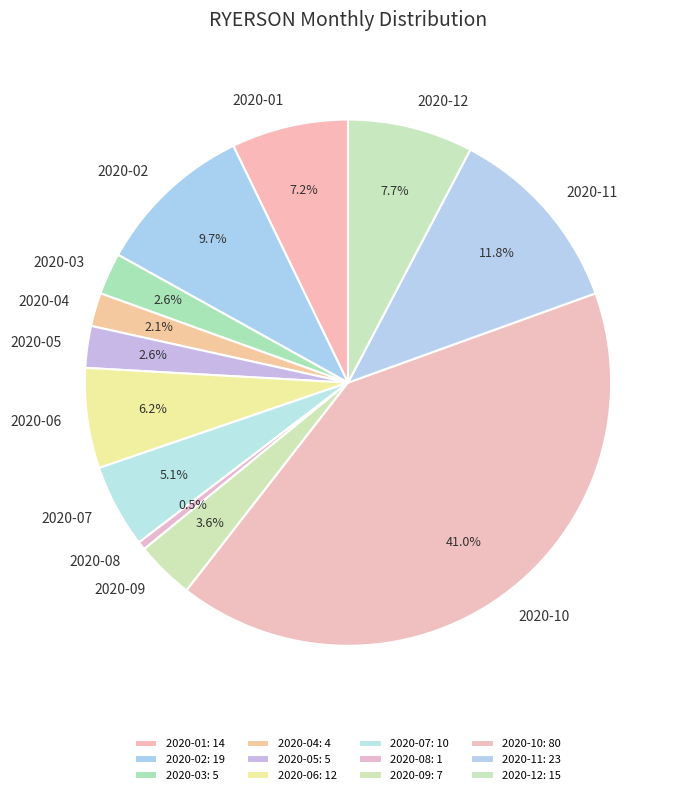

What is the smallest slice in the pie chart?

2020-08